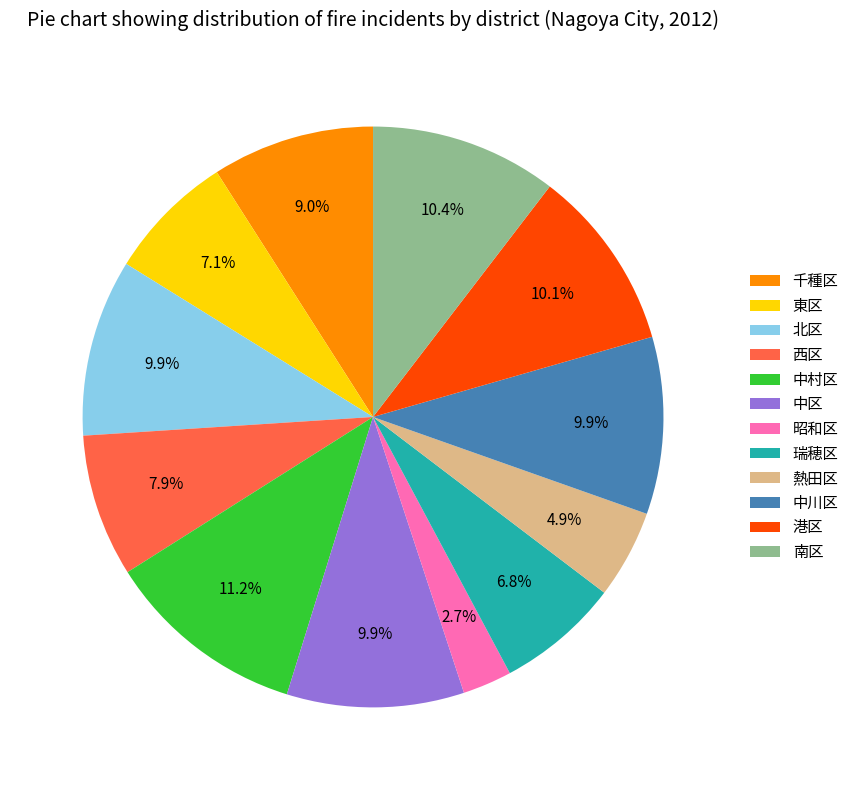

What is the largest slice in the pie chart?

中村区